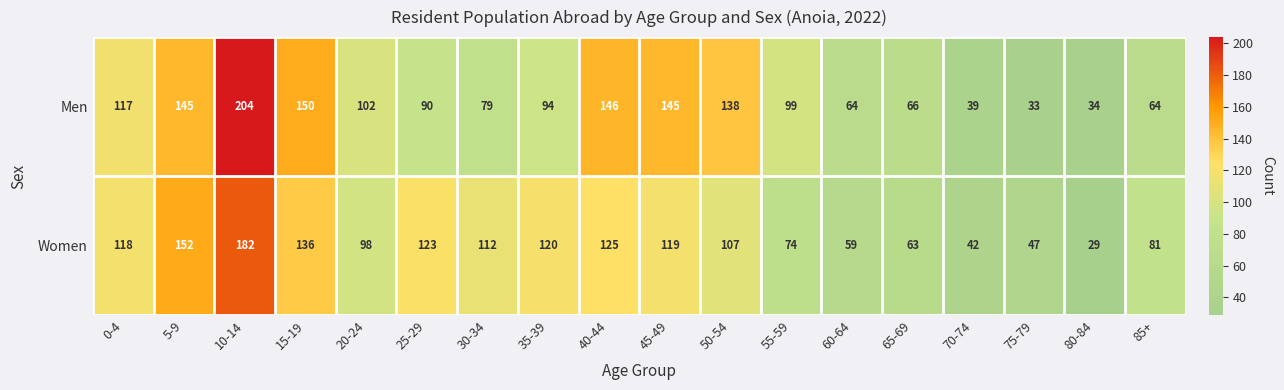

List the series in order of their peak value, highest first.

Men, Women